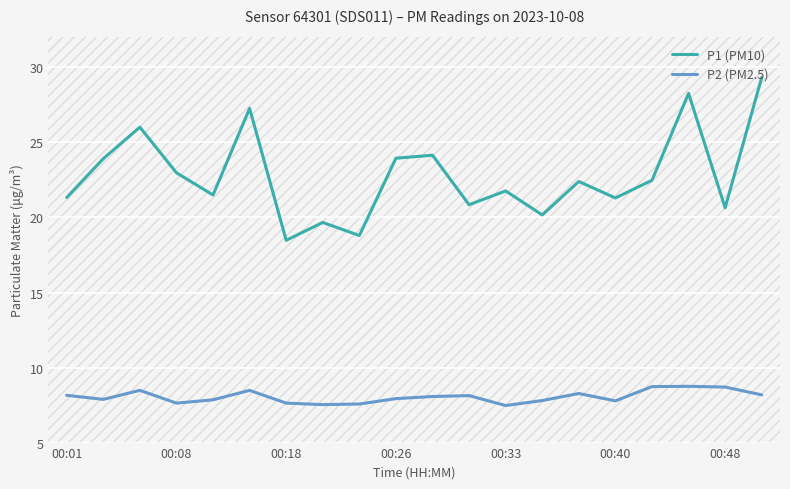

Rank the series by their maximum value, from lowest to highest.

P2 (PM2.5), P1 (PM10)